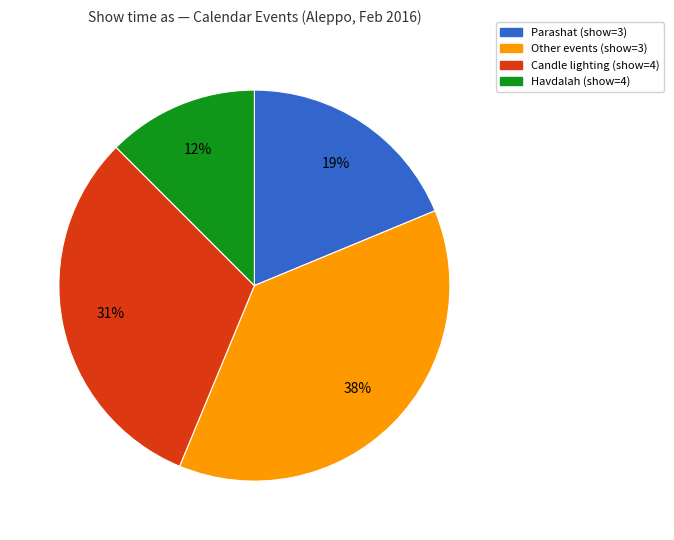

To the nearest percent, what is the average slice percentage?

25%